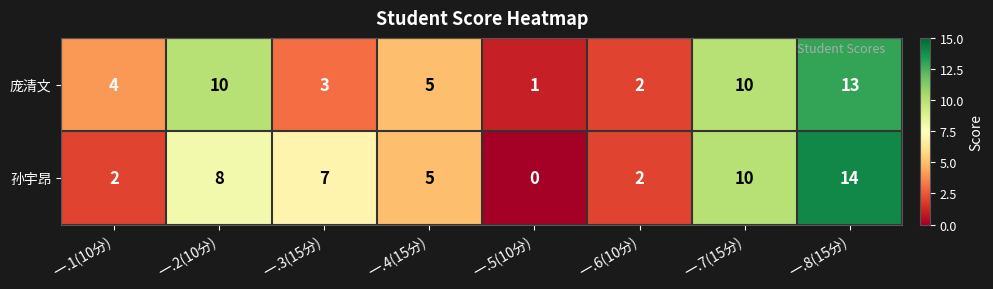

Reading right to left, list all the values displayed in this chart.

庞清文: 一.8(15分)=13	一.7(15分)=10	一.6(10分)=2	一.5(10分)=1	一.4(15分)=5	一.3(15分)=3	一.2(10分)=10	一.1(10分)=4
孙宇昂: 一.8(15分)=14	一.7(15分)=10	一.6(10分)=2	一.5(10分)=0	一.4(15分)=5	一.3(15分)=7	一.2(10分)=8	一.1(10分)=2